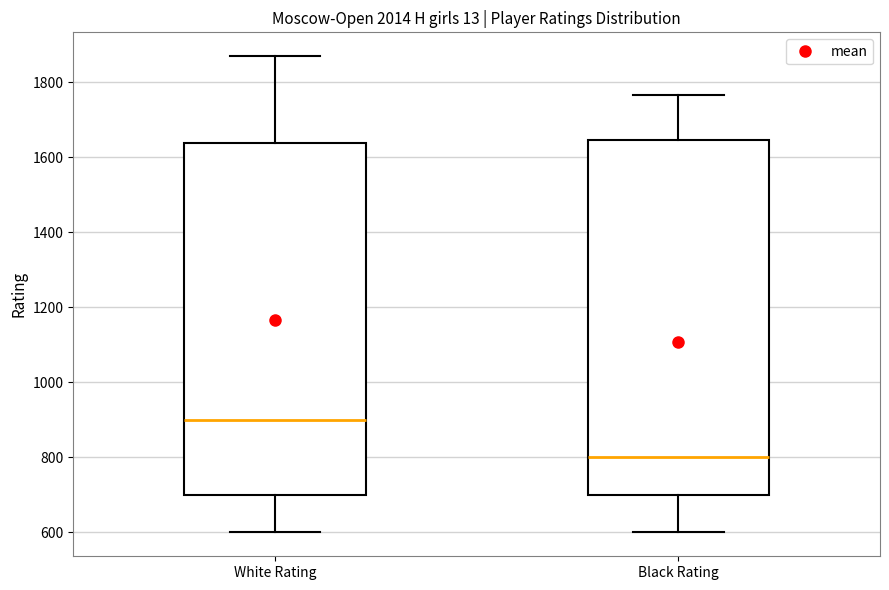

Reading left to right, transcribe this box plot: for each box, give where its median line is, the range the box spans, and where its two whiskers end, as read against the y-axis. The values are not printed on the chart, so give them approximately, as read against the axis.

White Rating: median 900, box 700 to 1640, whiskers 600 to 1860
Black Rating: median 800, box 700 to 1640, whiskers 600 to 1760